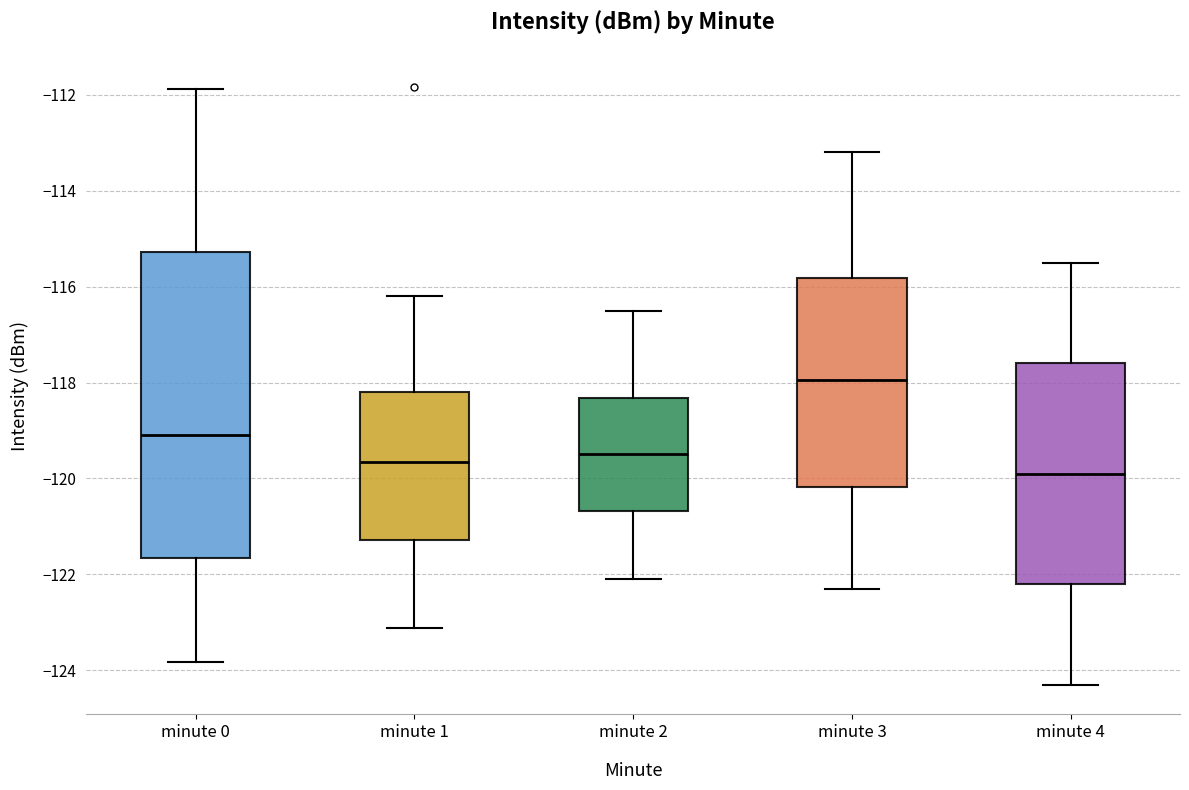

Reading left to right, read every box against the y-axis: the position of its median line, the range the box covers, and the ends of its whiskers. The values are not printed on the chart, so give them approximately, as read against the axis.

minute 0: median -119.0, box -121.6 to -115.2, whiskers -123.8 to -111.8
minute 1: median -119.6, box -121.2 to -118.2, whiskers -123.2 to -116.2
minute 2: median -119.4, box -120.6 to -118.4, whiskers -122.0 to -116.4
minute 3: median -118.0, box -120.2 to -115.8, whiskers -122.2 to -113.2
minute 4: median -119.8, box -122.2 to -117.6, whiskers -124.2 to -115.4